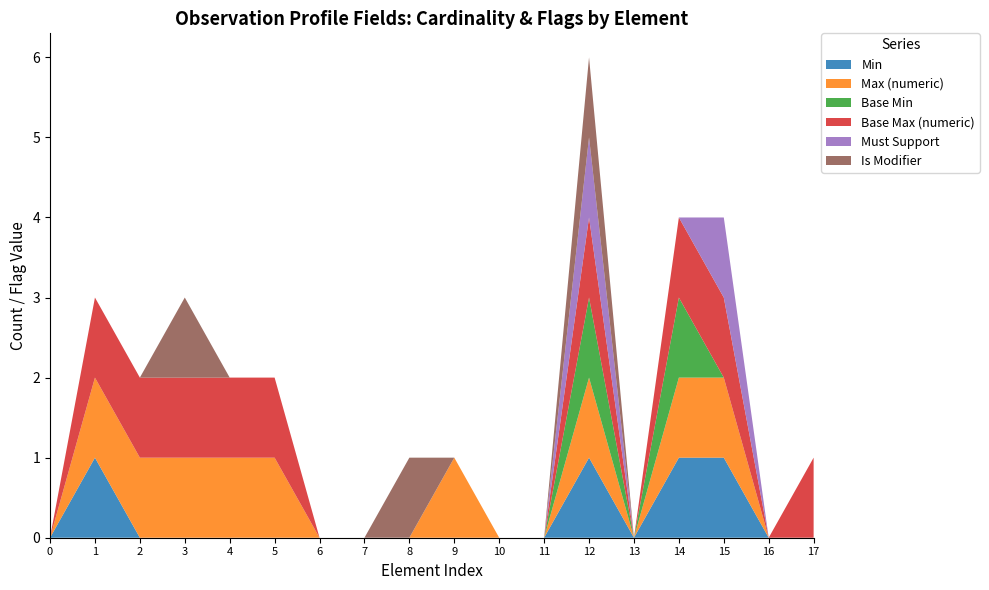

Reading left to right, extract all data points from this chart.

Min: 0	1	0	0	0	0	0	0	0	0	0	0	1	0	1	1	0	0
Max (numeric): 0	1	1	1	1	1	0	0	0	1	0	0	1	0	1	1	0	0
Base Min: 0	0	0	0	0	0	0	0	0	0	0	0	1	0	1	0	0	0
Base Max (numeric): 0	1	1	1	1	1	0	0	0	0	0	0	1	0	1	1	0	1
Must Support: 0	0	0	0	0	0	0	0	0	0	0	0	1	0	0	1	0	0
Is Modifier: 0	0	0	1	0	0	0	0	1	0	0	0	1	0	0	0	0	0